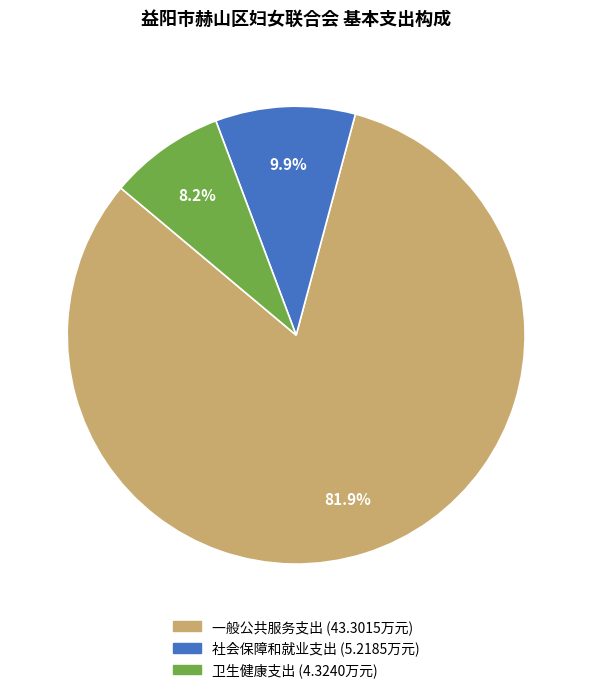

To the nearest percent, what portion does 一般公共服务支出 represent?

82%